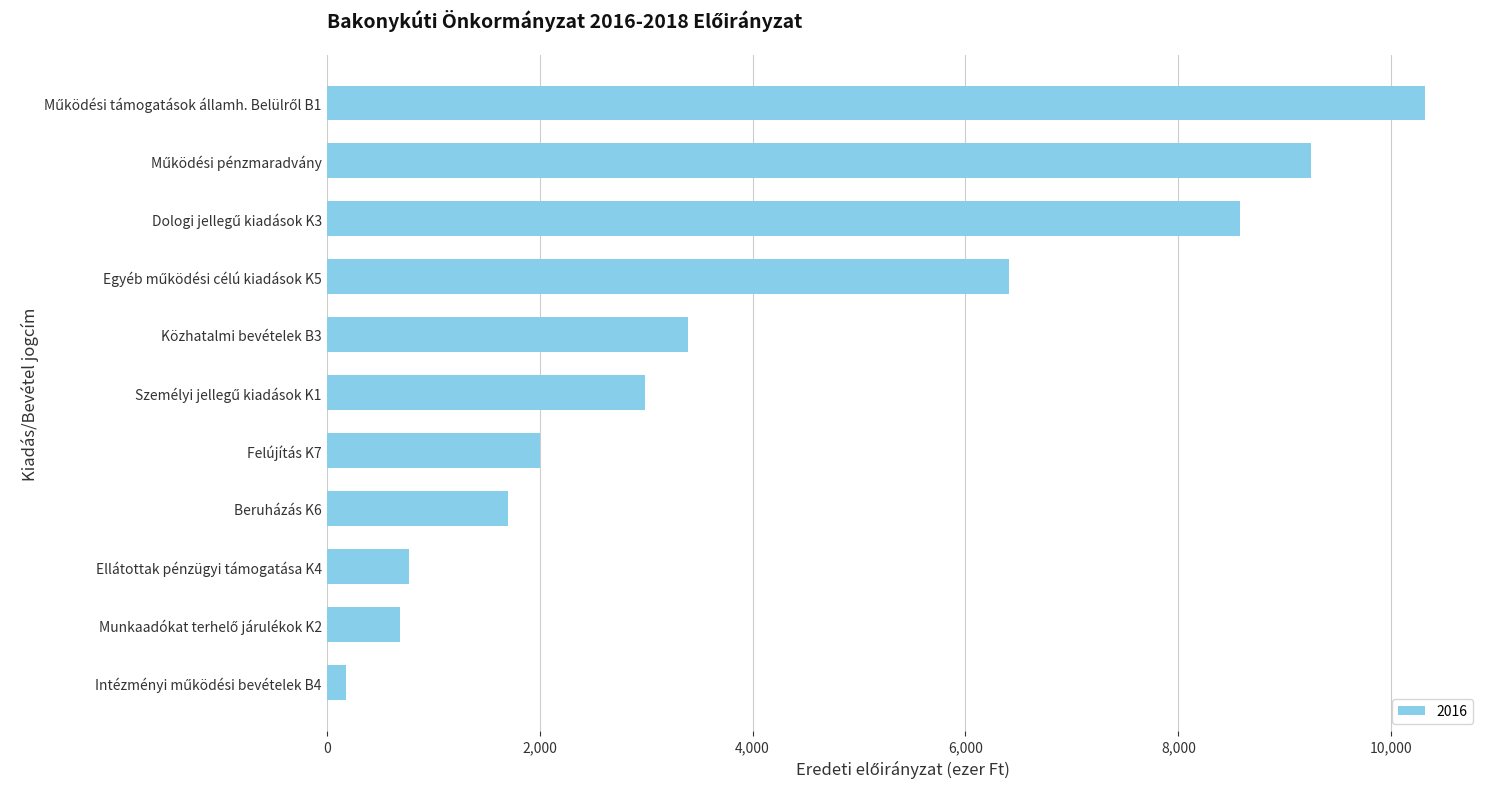

Is it true that the value at Beruházás K6 is 2399?

False